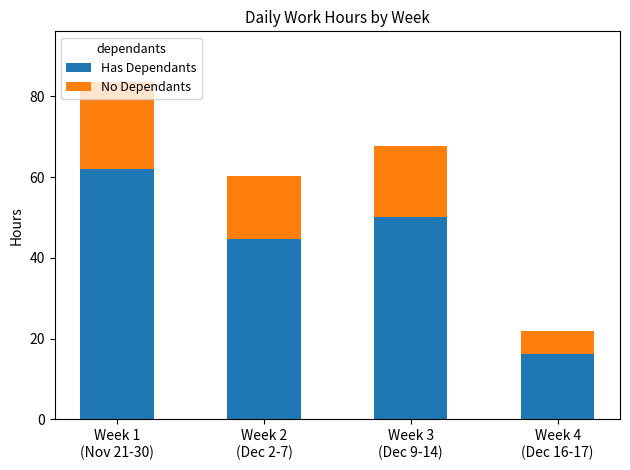

Count the number of data series in this chart.

2